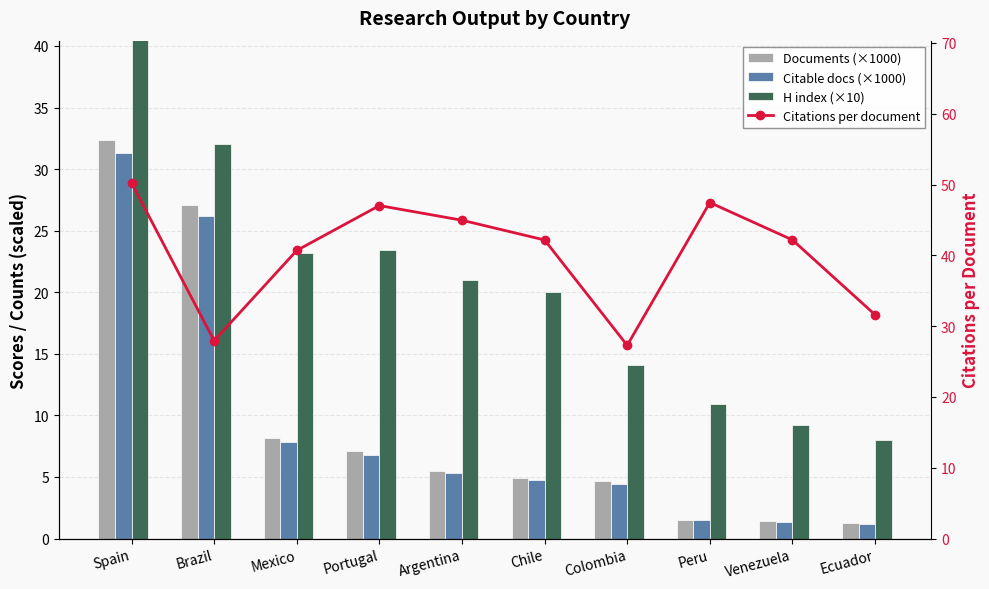

What is the maximum value for Citations per document?

50.2